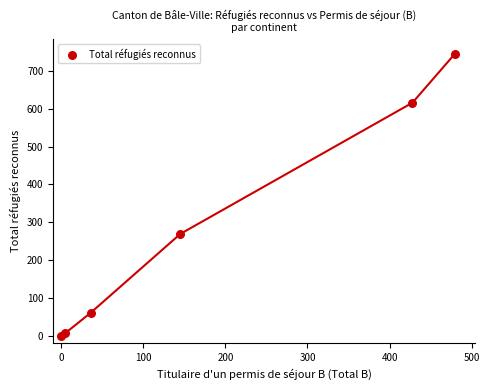

What Y value in the scatter plot is closest to 373?

269